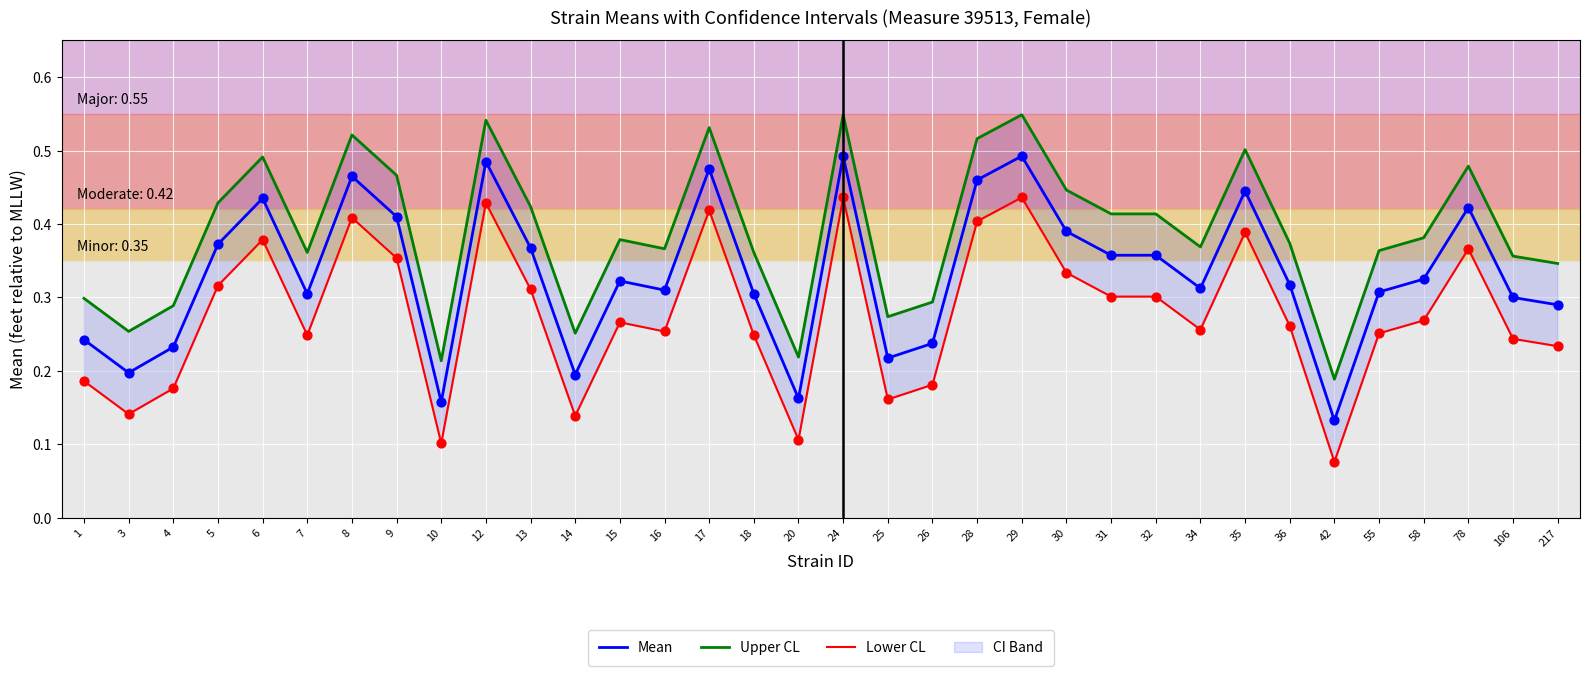

Which series has the largest Y range (max minus min)?

Mean